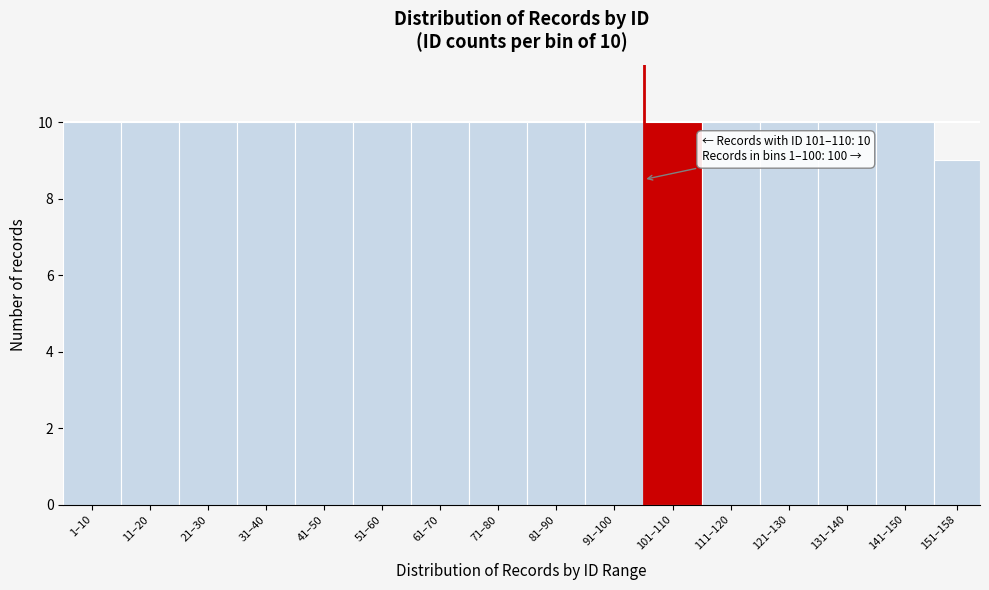

Reading left to right, transcribe all the data shown in this chart.

10	10	10	10	10	10	10	10	10	10	10	10	10	10	10	9